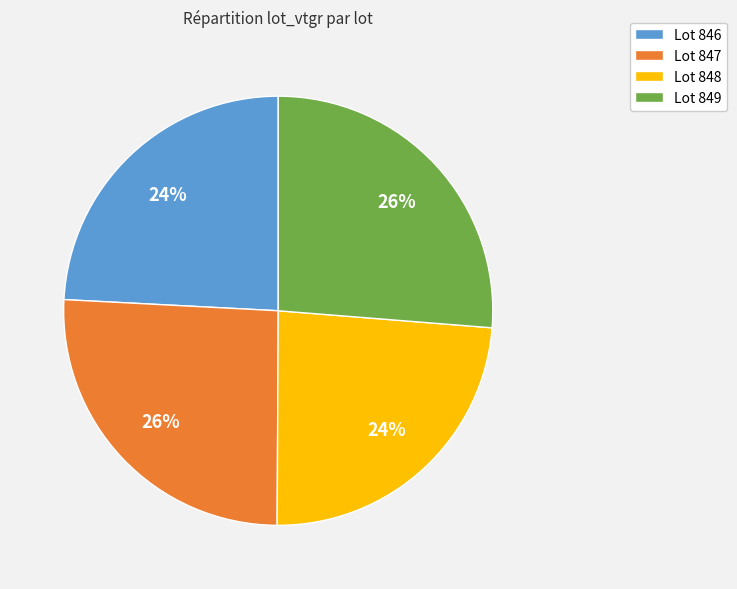

What percentage is the Lot 847 slice, to the nearest percent?

26%